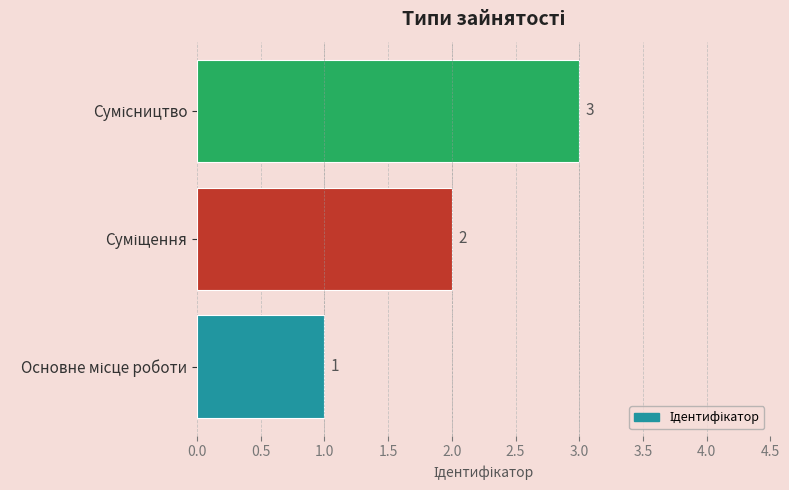

Count the values in the range 1 to 3.

3